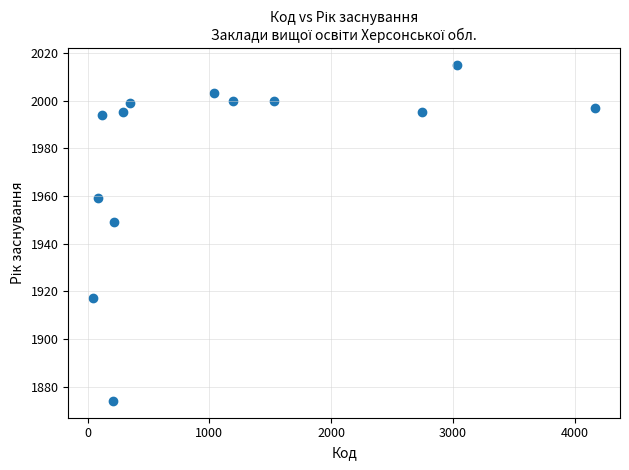

What is the range of Y values (max minus min)?

141